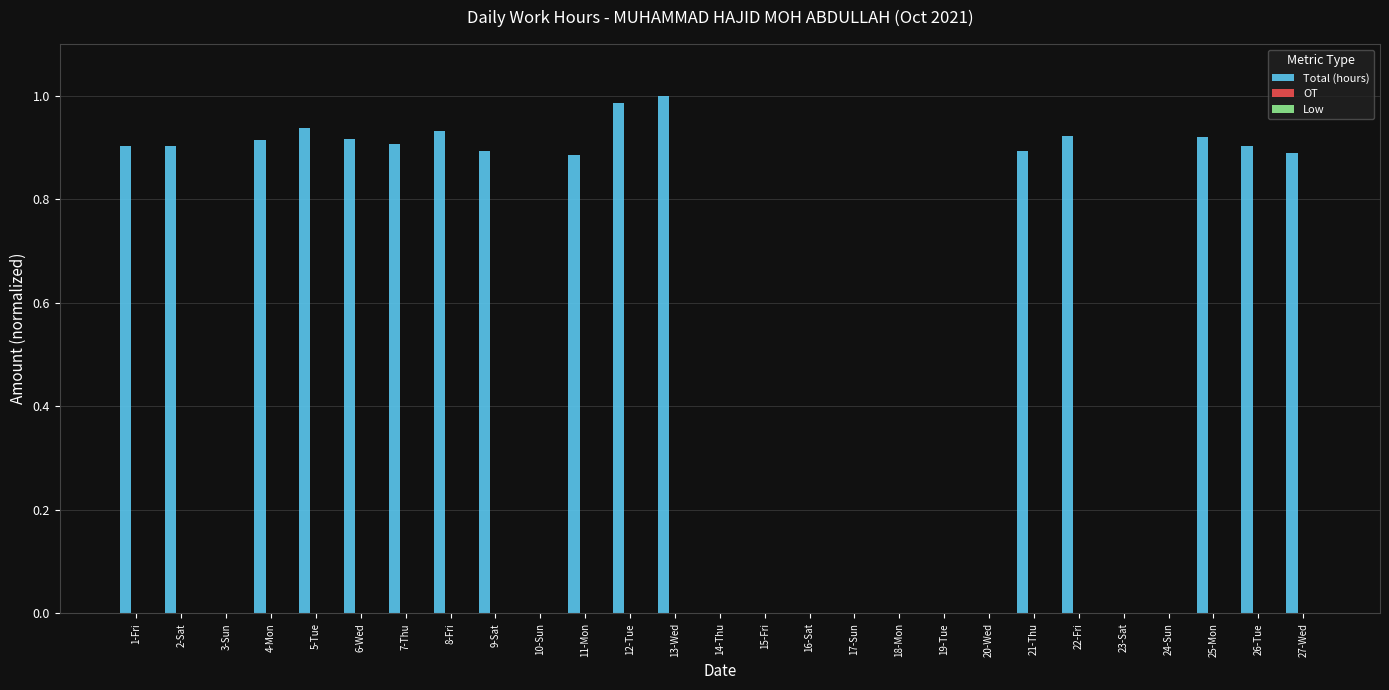

What is the change in value from 4-Mon to 17-Sun?

-0.9